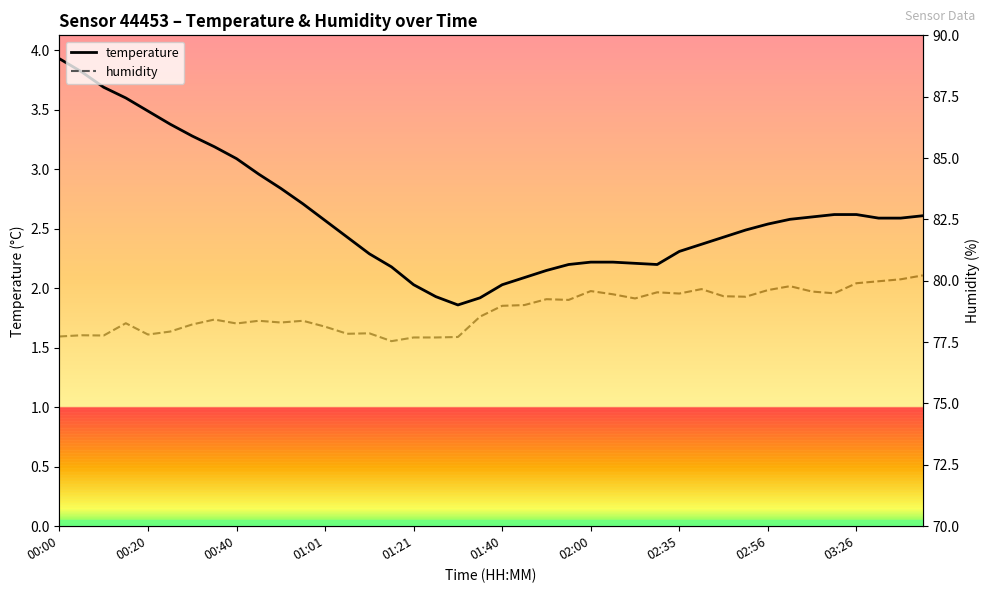

Is the value of temperature at 01:55 greater than the value of humidity at 01:31?

No